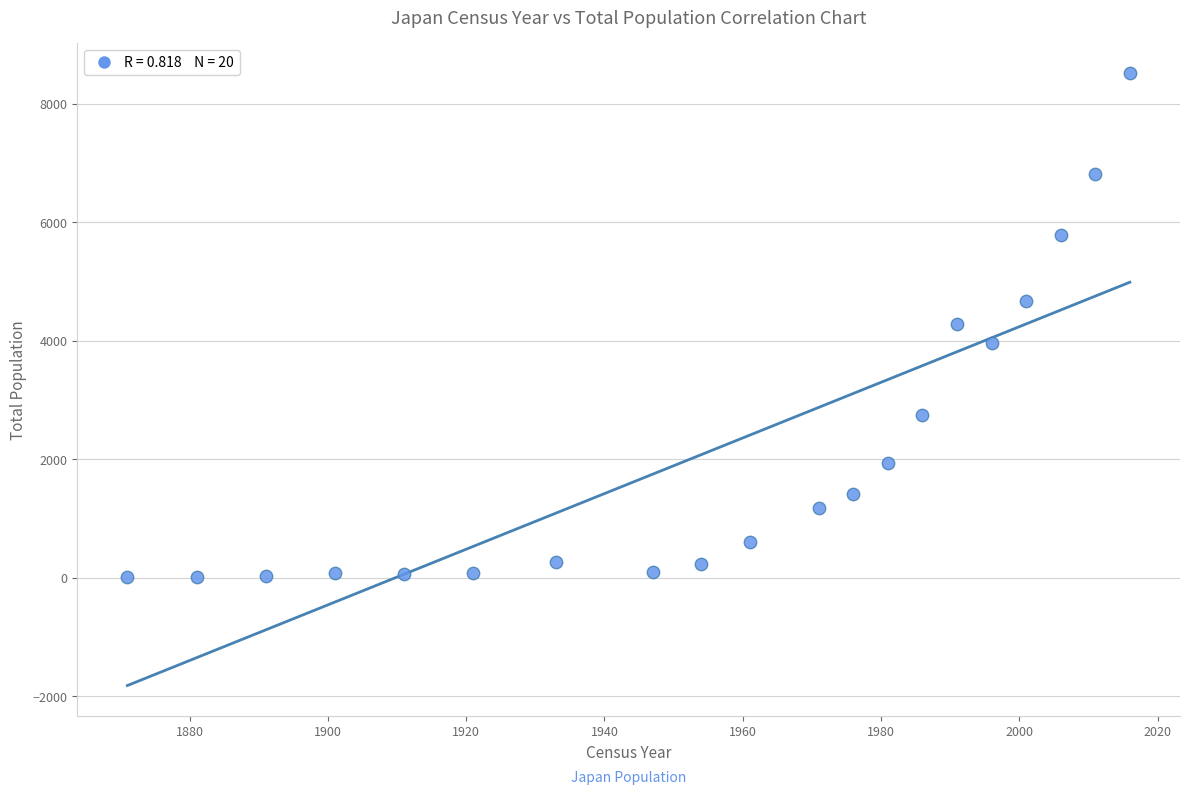

What is the range of Y values (max minus min)?

8508